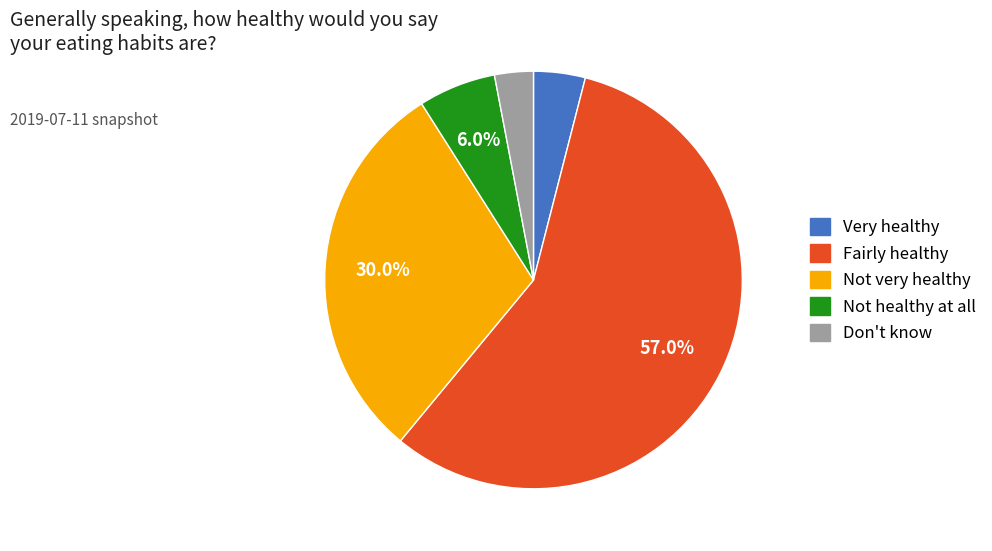

To the nearest percent, what is the difference between the largest and smallest slice percentages?

54%